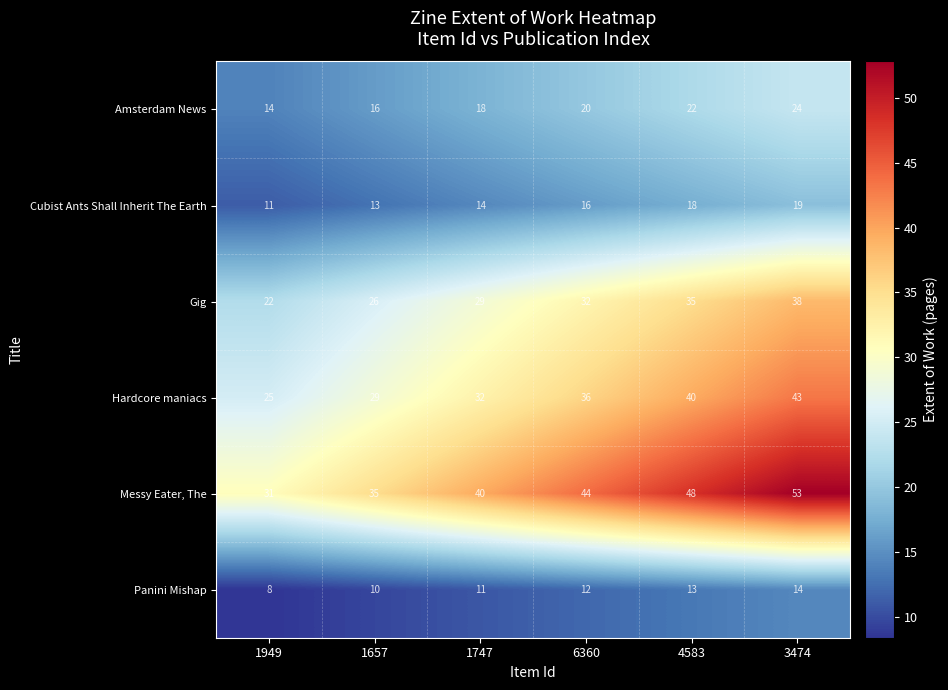

Is it true that Amsterdam News equals 16 at 1657?

True